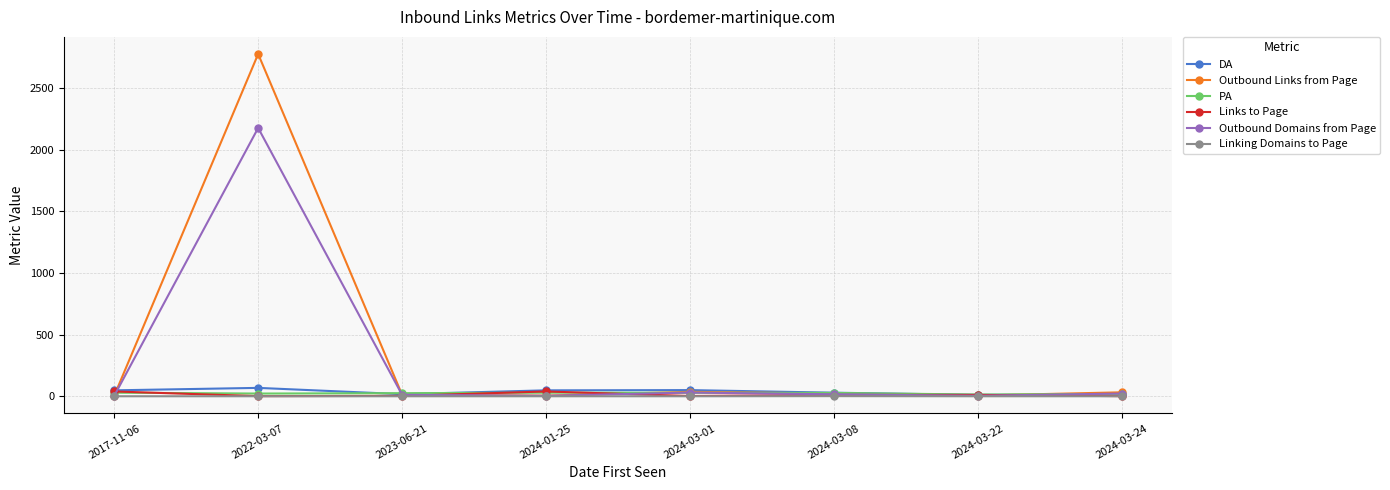

What is the spread (max minus min) of values at 2023-06-21?

25